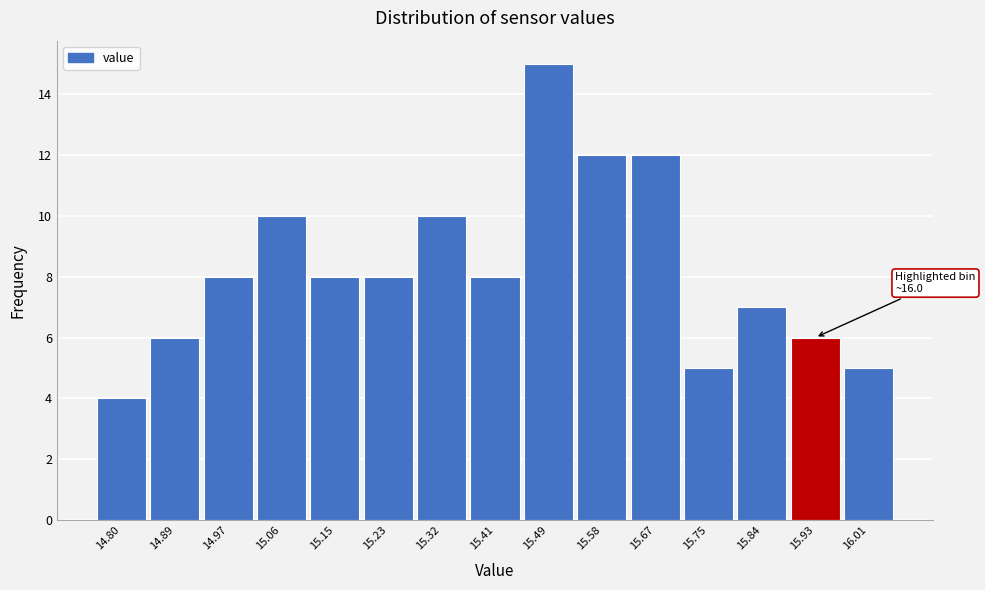

Reading left to right, extract all data points from this chart.

4	6	8	10	8	8	10	8	15	12	12	5	7	6	5